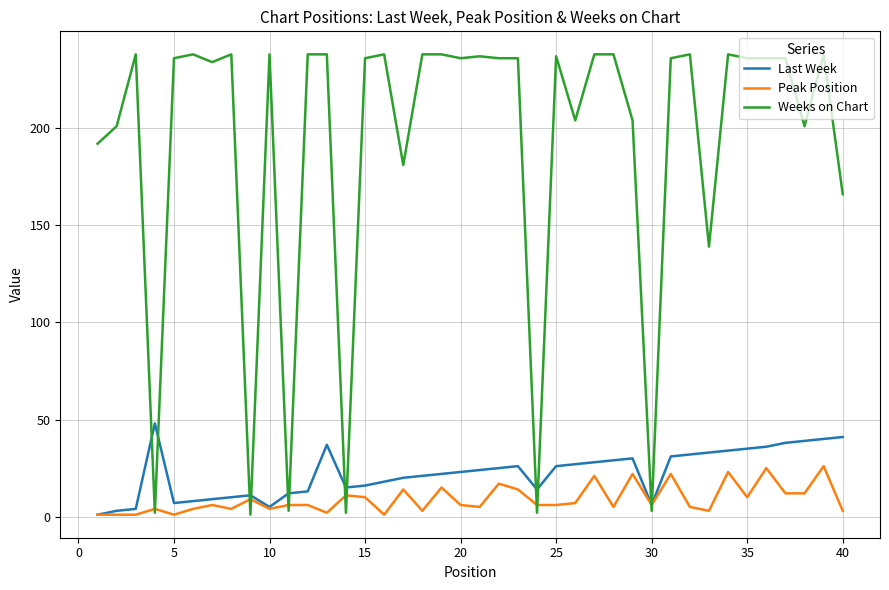

What is the maximum value for Weeks on Chart?

238